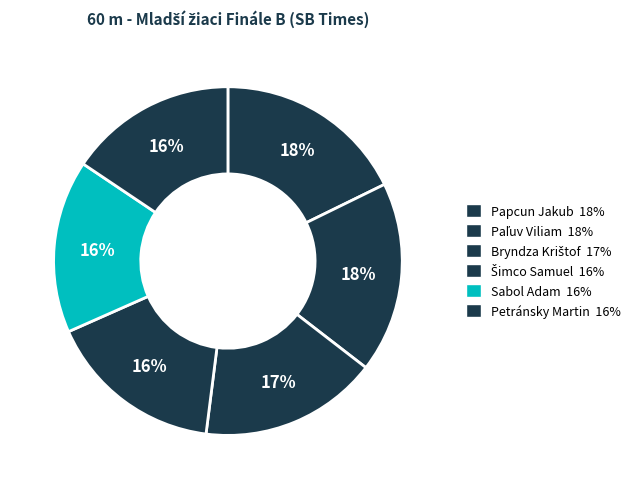

How many slices are in this pie chart?

6